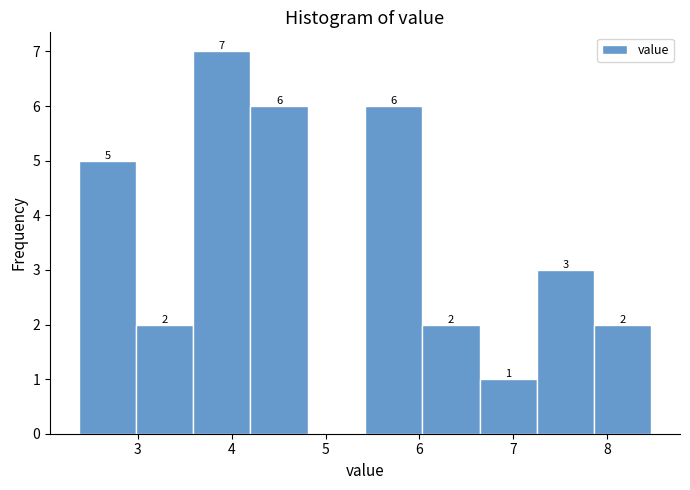

Which range on the x-axis has the tallest bar?

3.59 to 4.20